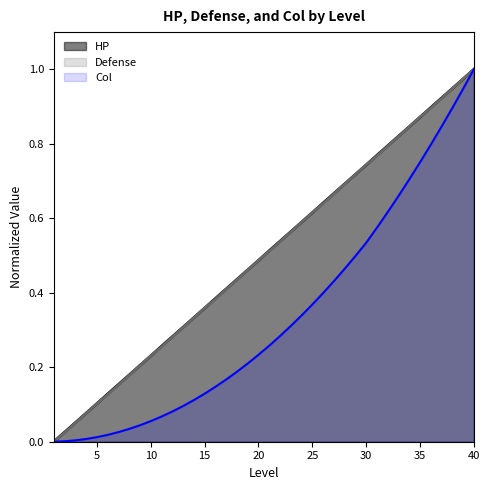

True or false: Col and Defense intersect in this chart.

False